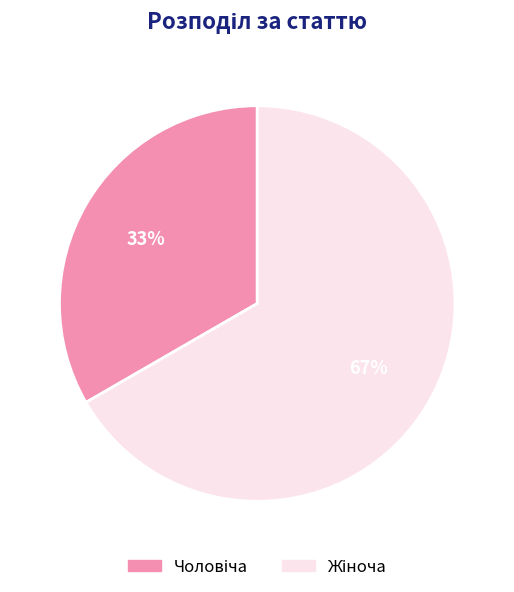

To the nearest percent, what is the average slice percentage?

50%